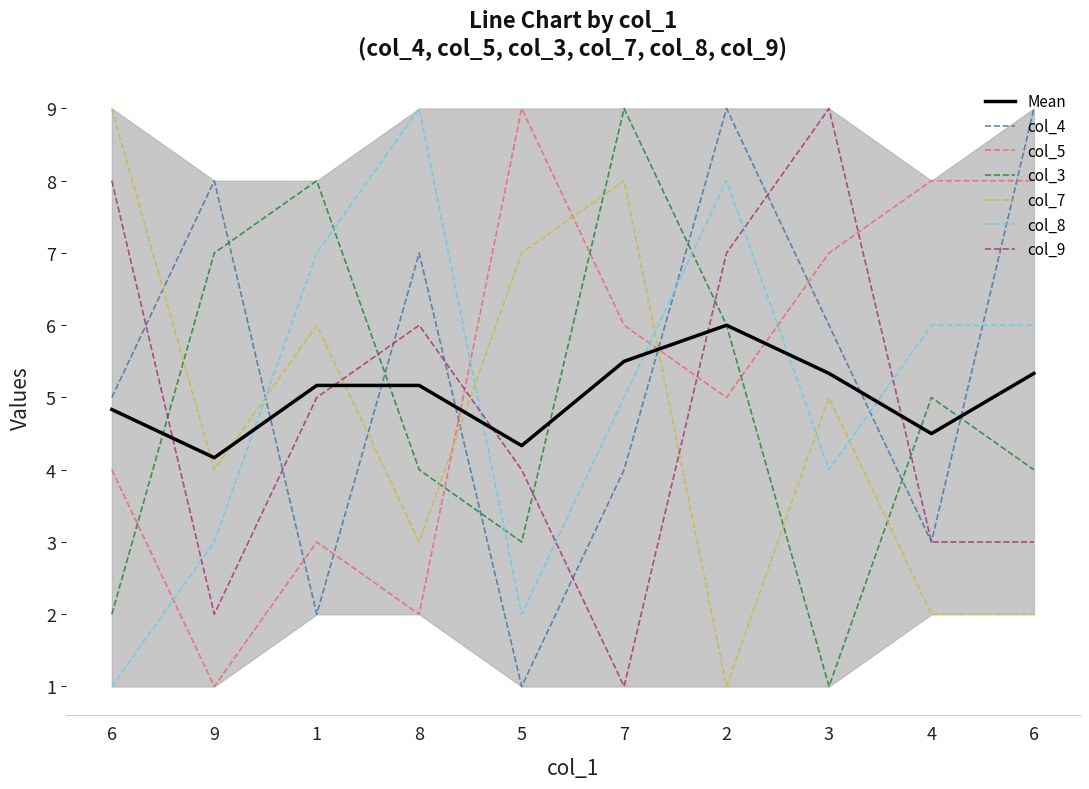

Where do col_8 and col_9 first cross each other?

6 and 9